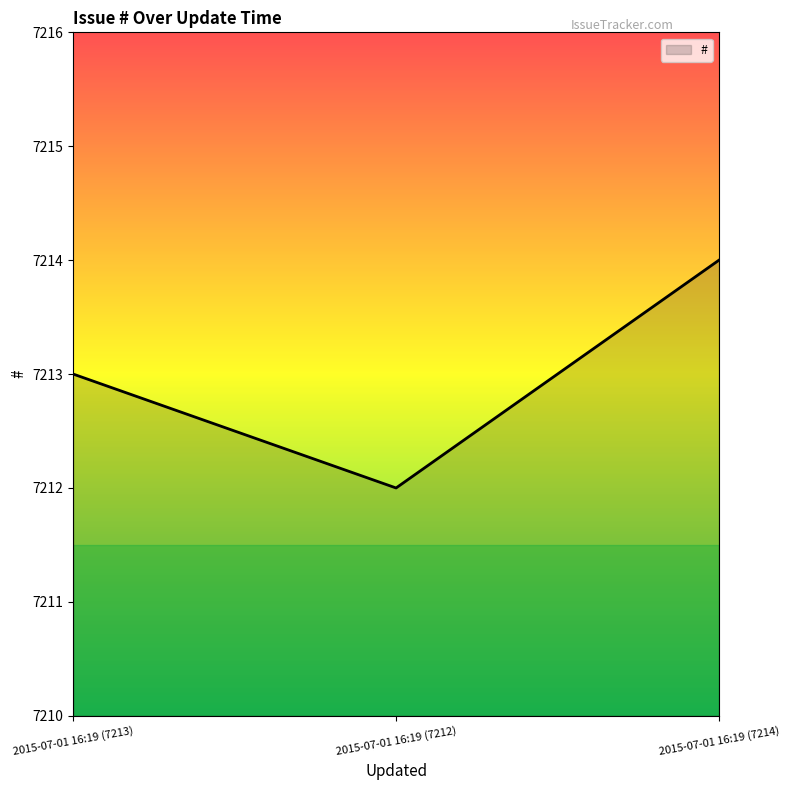

Count the values in the range 7212 to 7214.

3